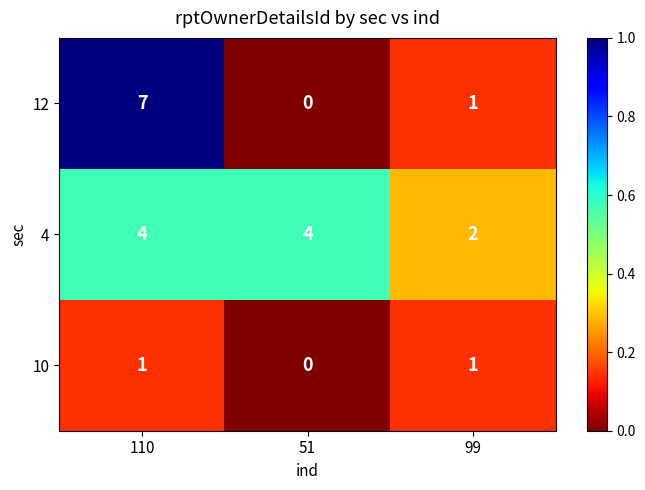

Rank the categories by 12 value from highest to lowest.

110, 99, 51